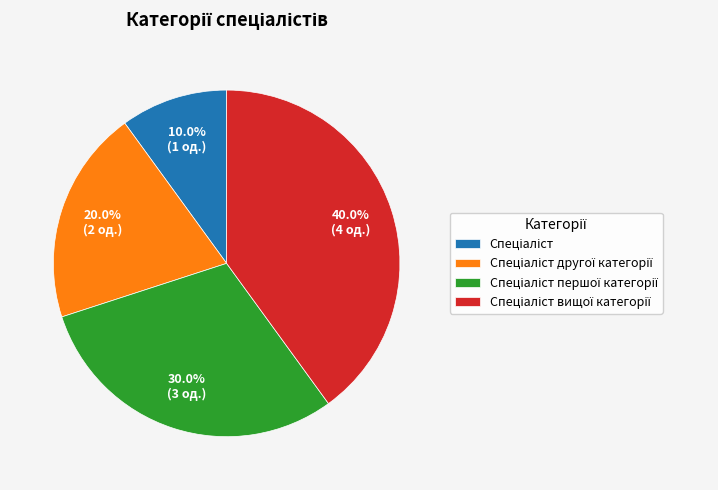

Is there any slice that represents more than half of the pie?

No